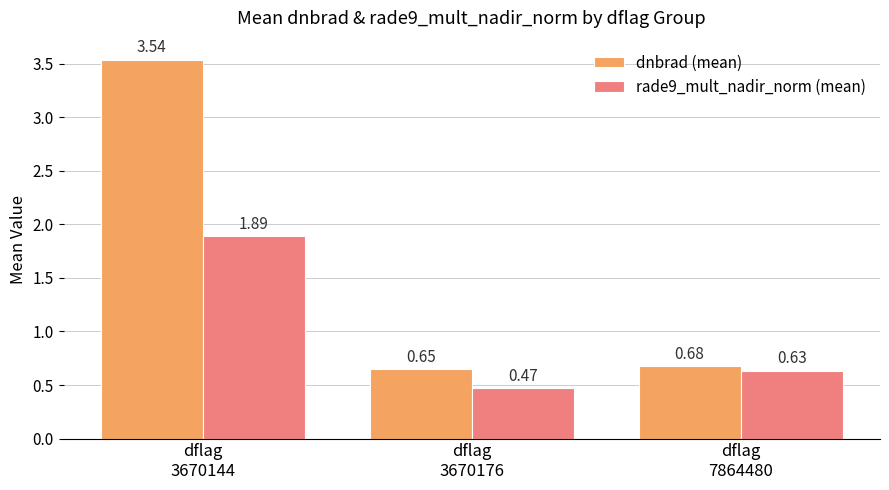

List the labels in order of dnbrad (mean) value, smallest first.

dflag
3670176, dflag
7864480, dflag
3670144